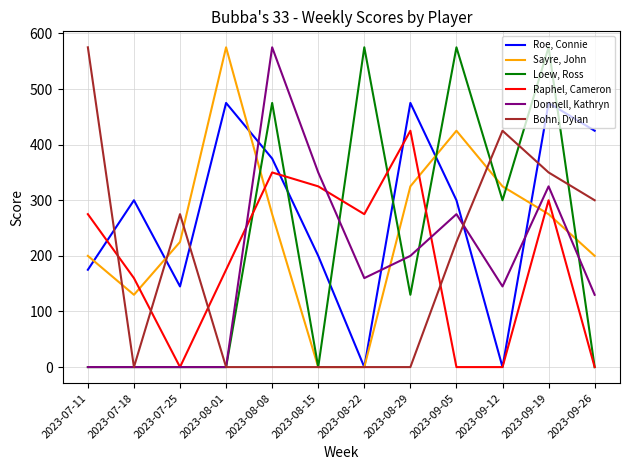

What is the maximum value shown in the chart?

575